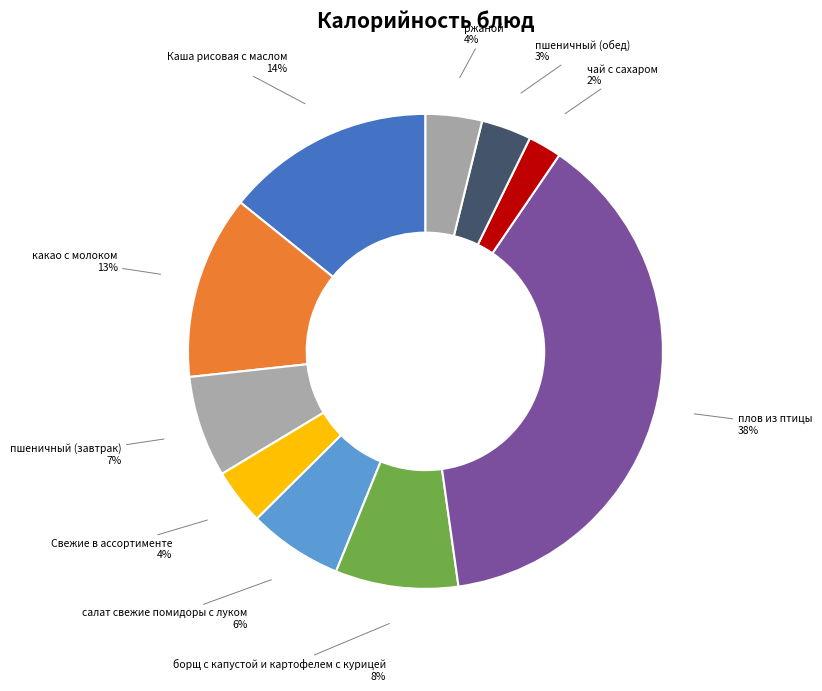

Is Каша рисовая с маслом the majority of the pie?

No